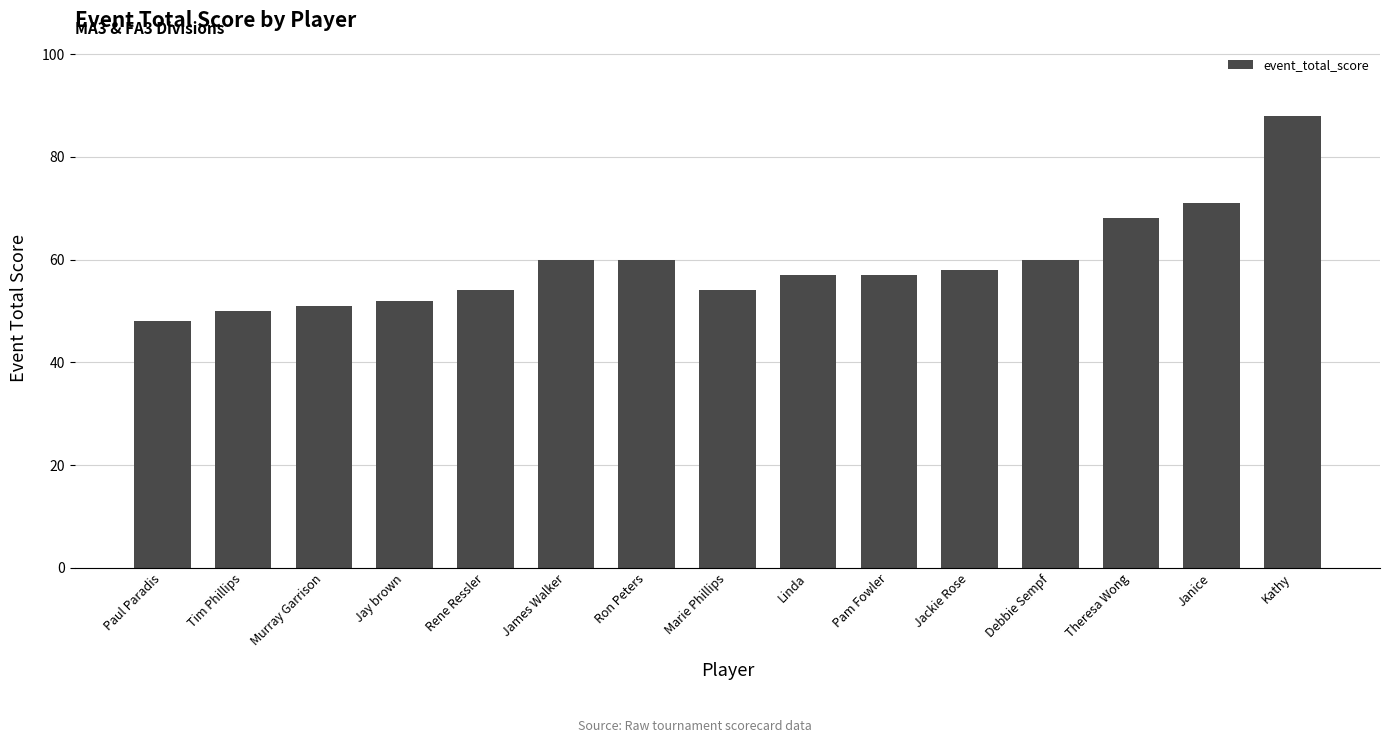

How many bars are there in total?

15